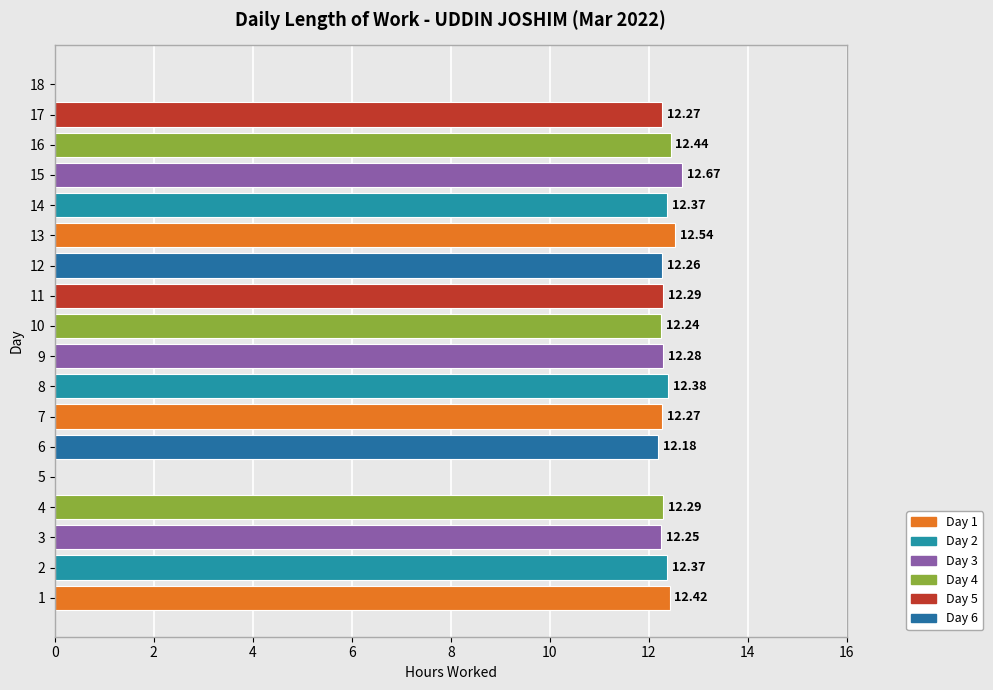

What is the ratio of the value at 12 to the value at 2?

1.0